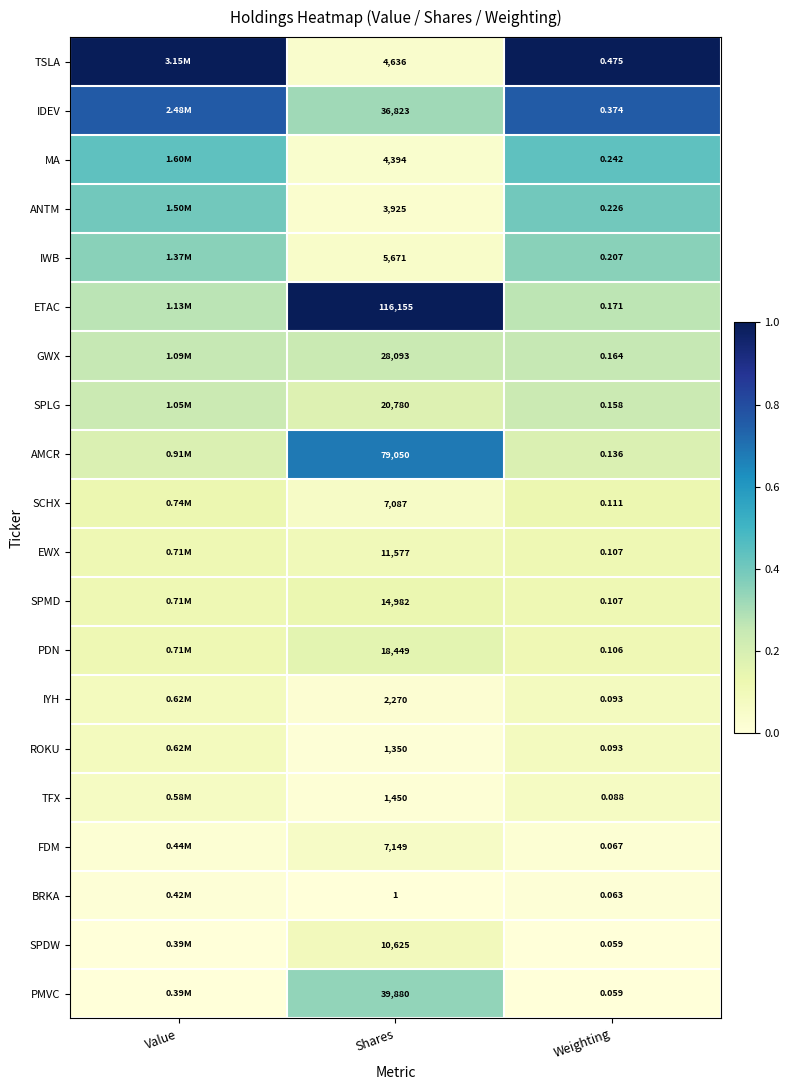

Is the value of IYH at Shares greater than the value of GWX at Shares?

No